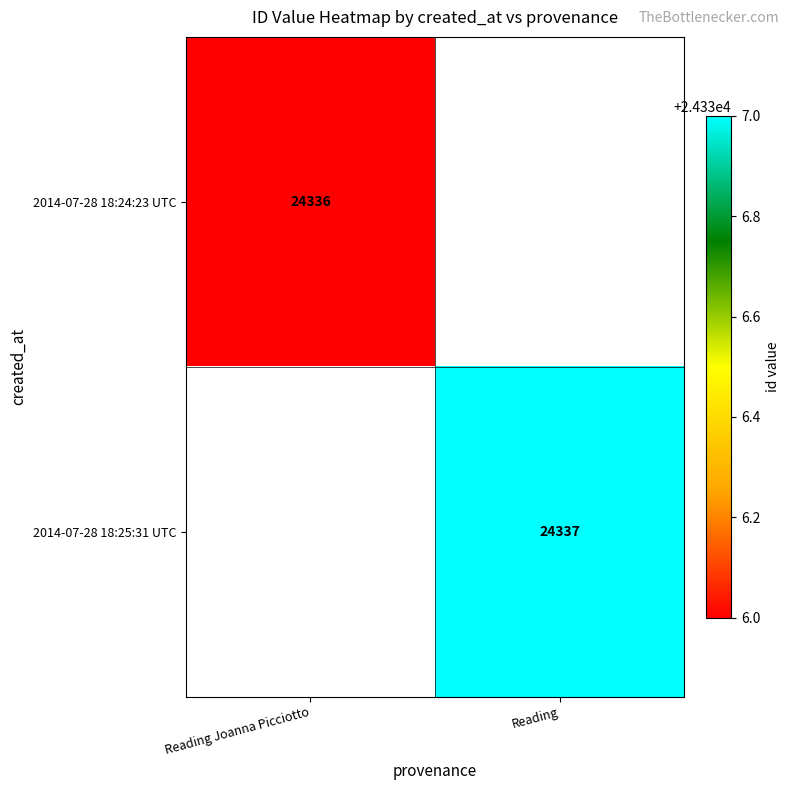

The value of 2014-07-28 18:25:31 UTC at Reading is 14991. True or false?

False